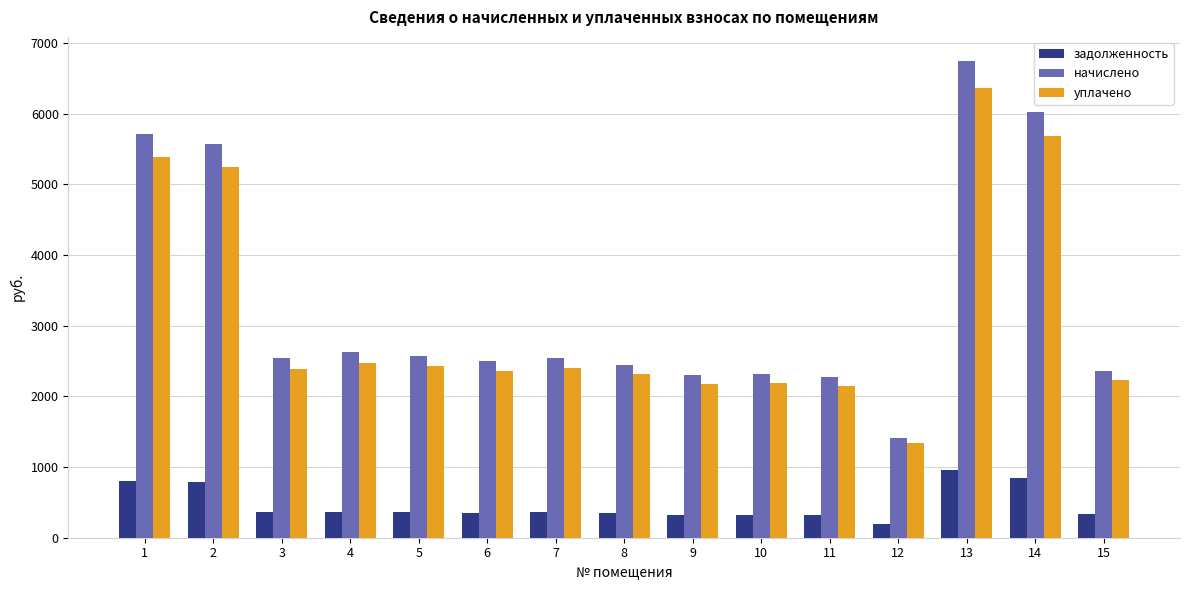

At which category does the chart reach its peak across all series?

13